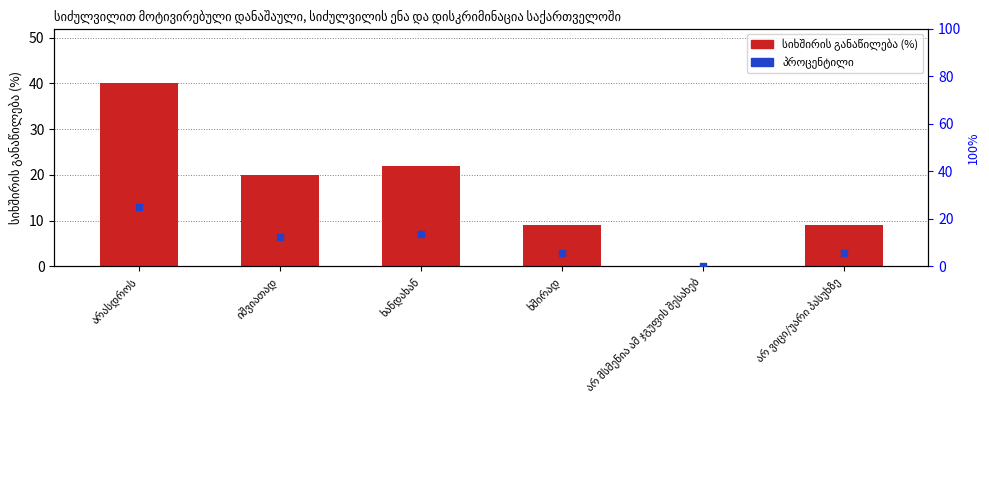

Which series contains the highest Y value?

სიხშირის განაწილება (%)